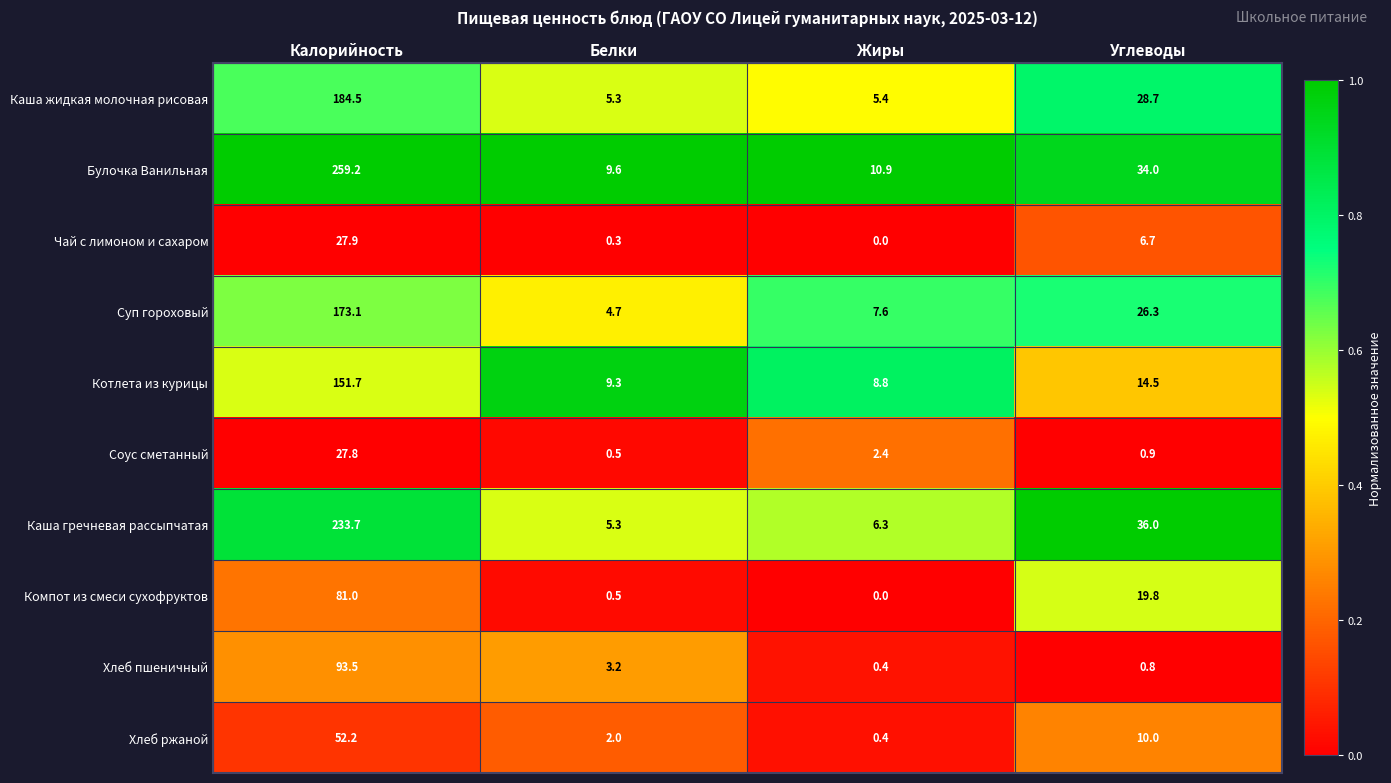

Which category has the lowest value across all series?

Жиры